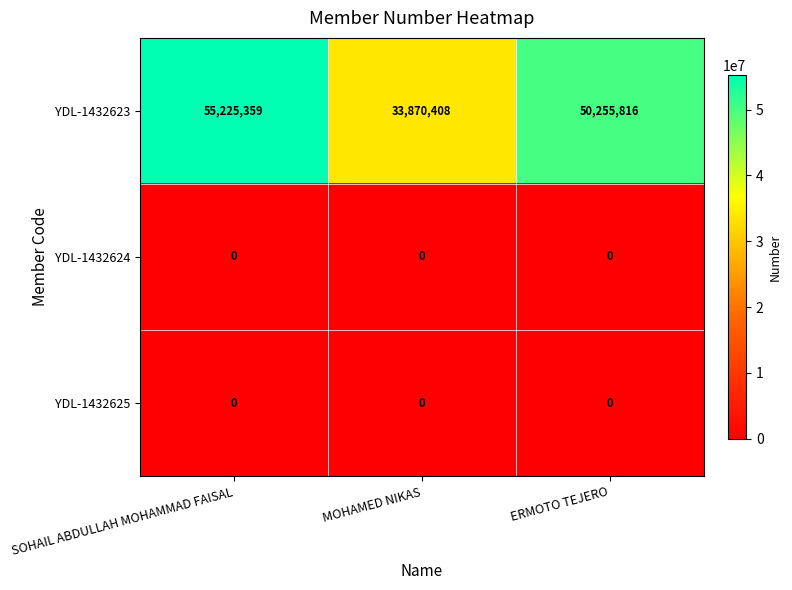

Is it true that YDL-1432623 equals 33870408 at MOHAMED NIKAS?

True